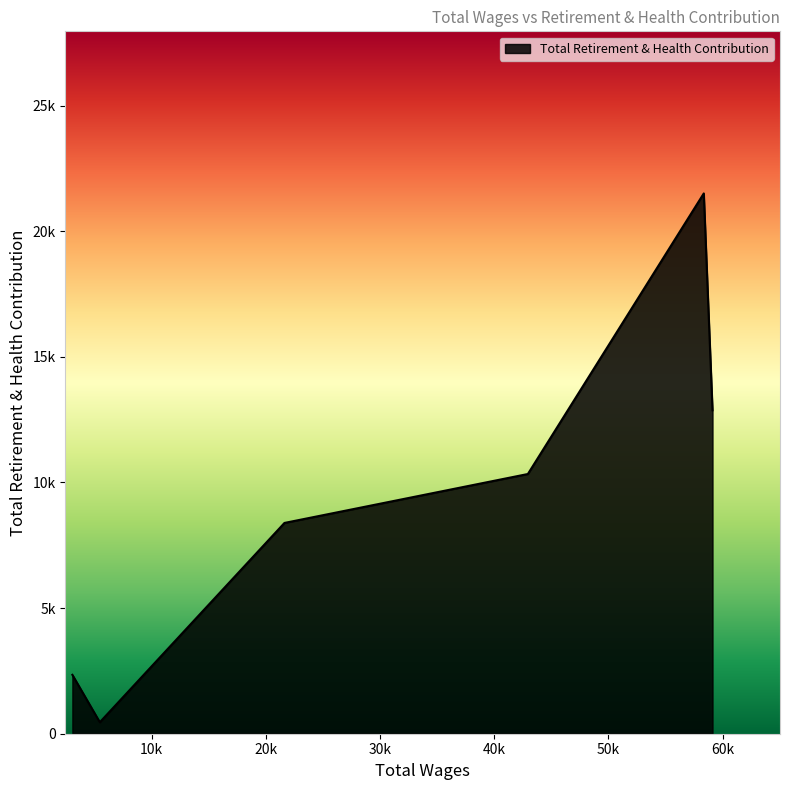

Does the chart have visible grid lines?

No